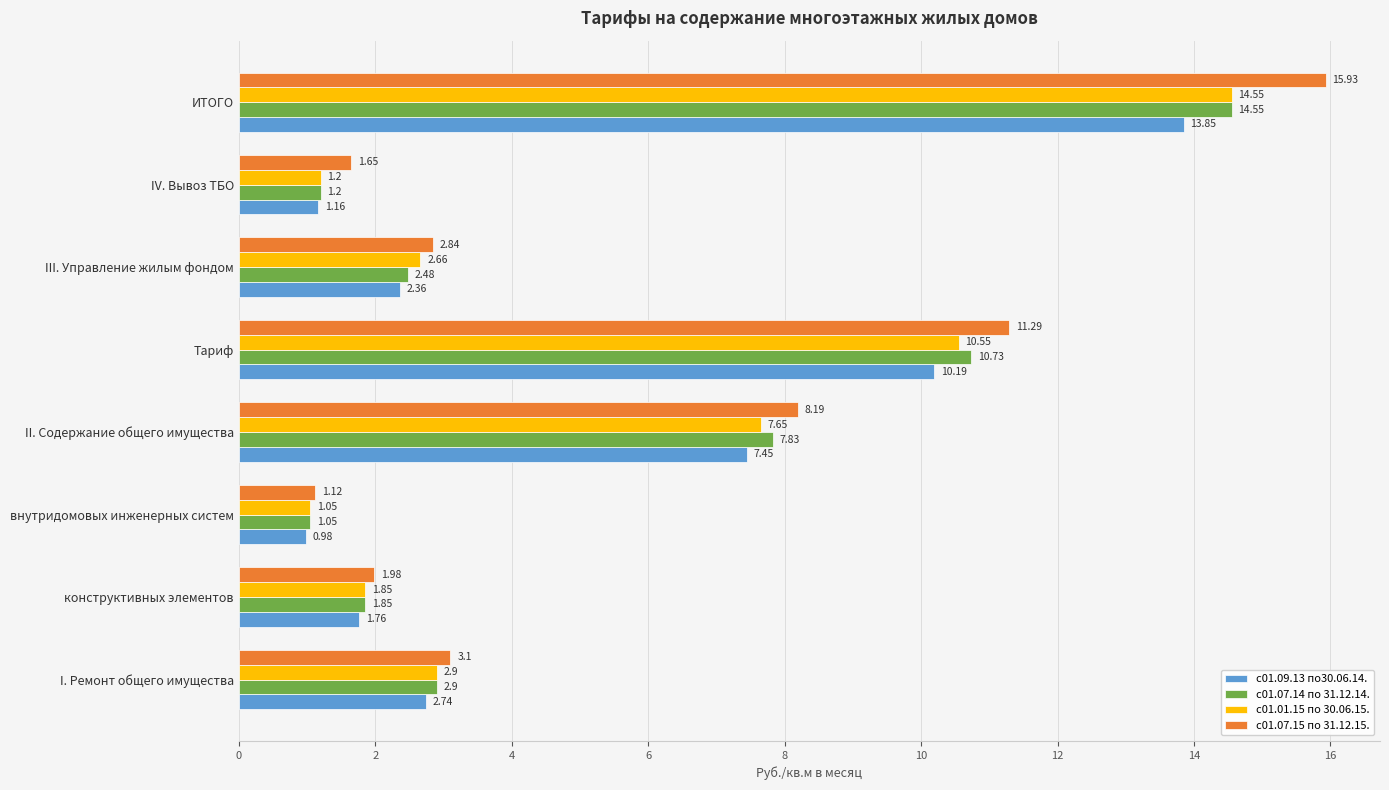

At which category is the sum across all series the highest?

ИТОГО